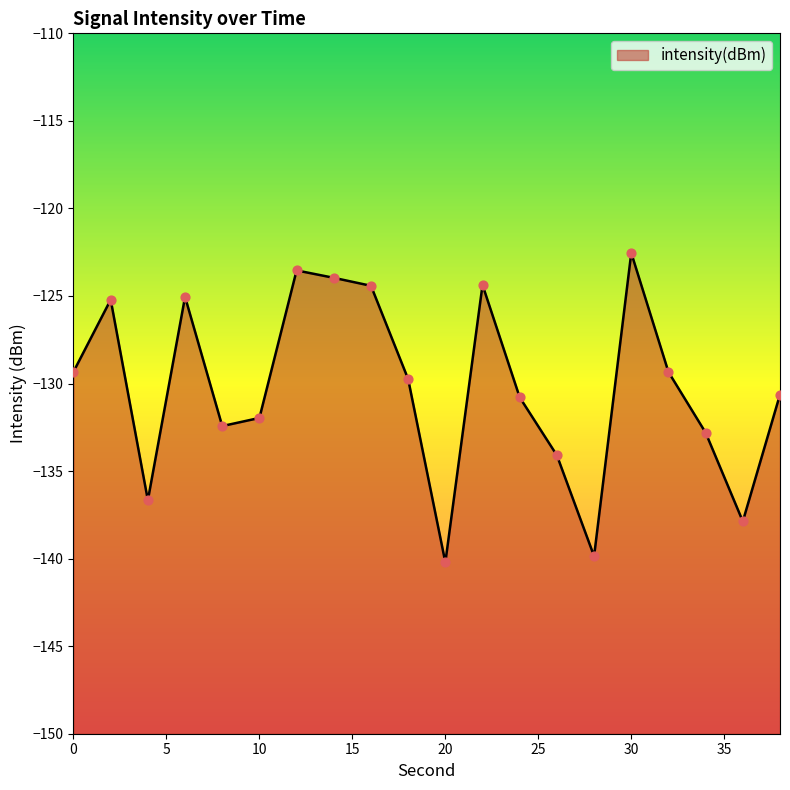

Between 24 and 8, which is larger?

24